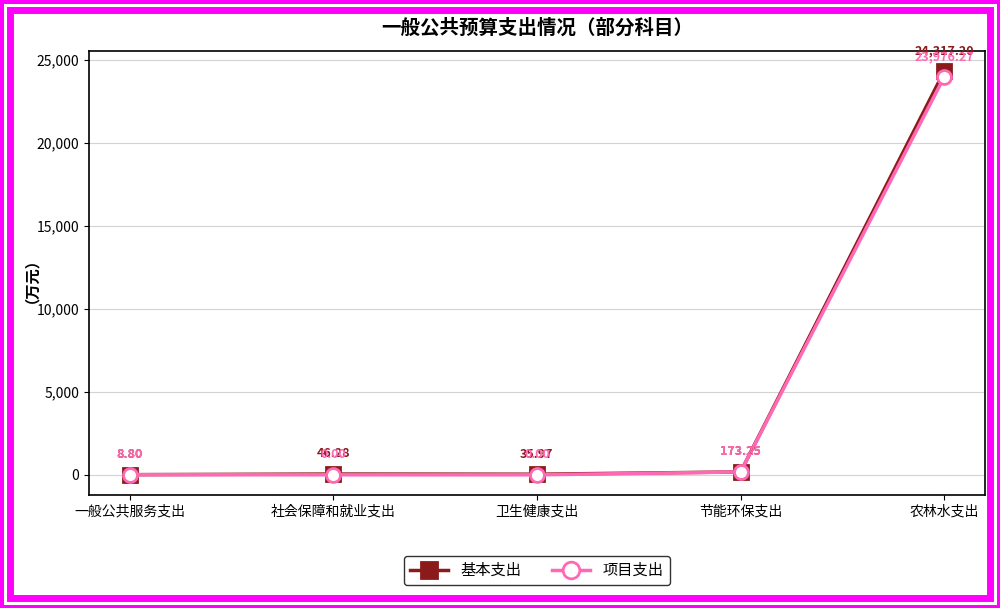

Does the chart have visible grid lines?

Yes